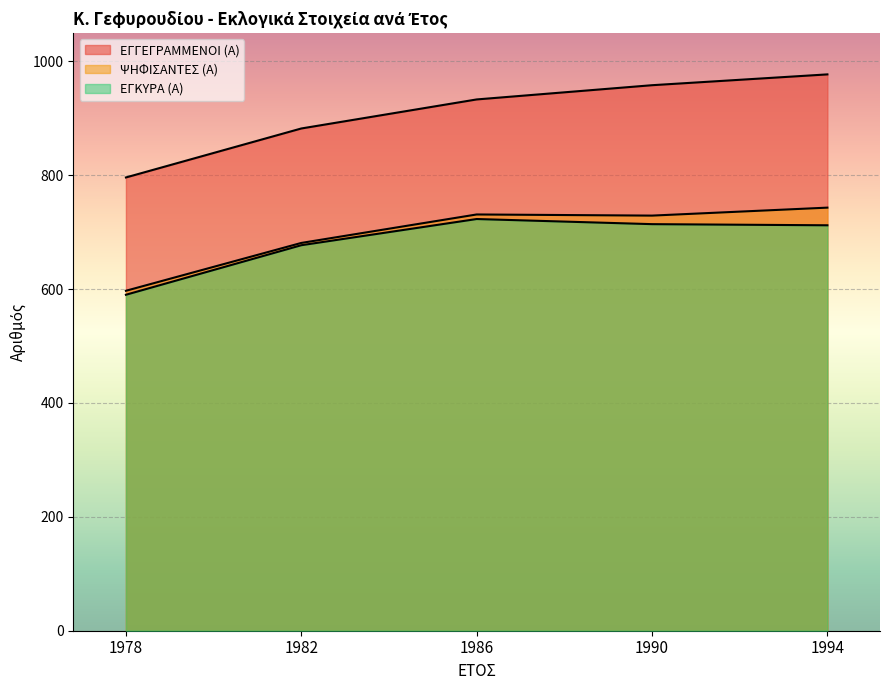

Does the chart display data point markers on the line(s)?

No